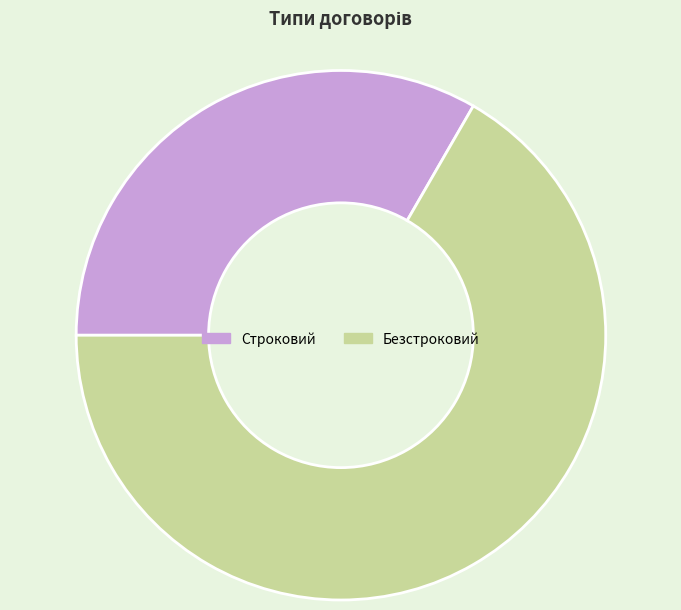

How many segments does this pie chart have?

2